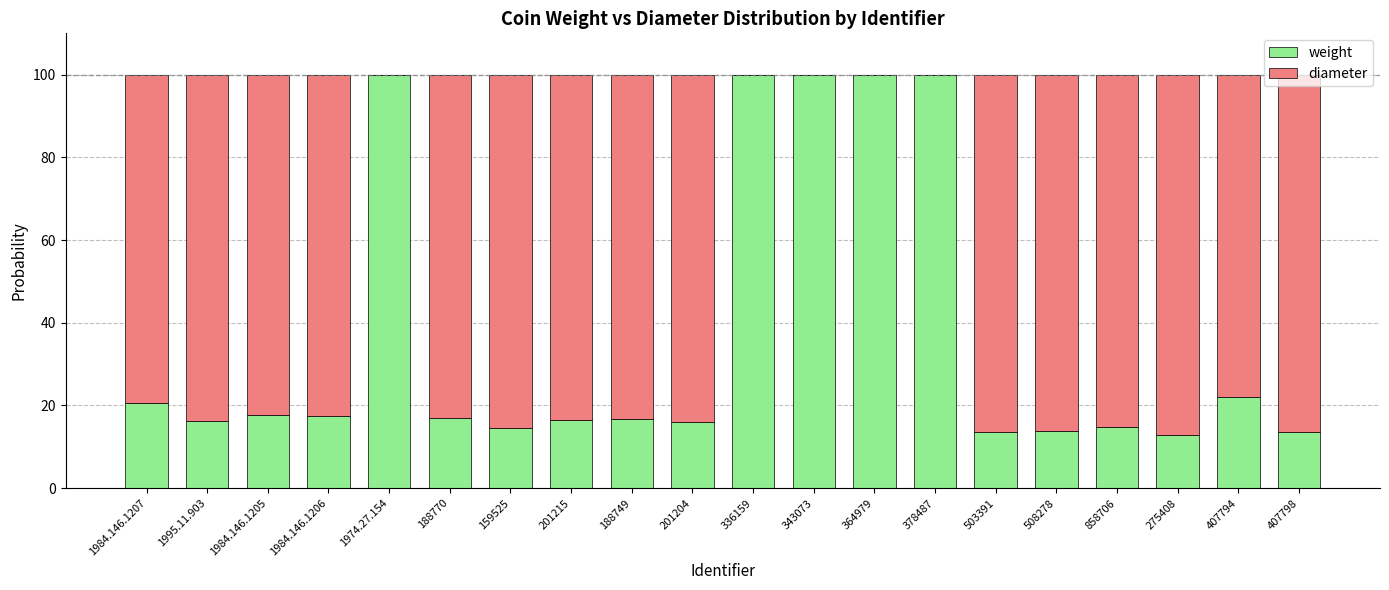

How many categories are shown in the chart?

20